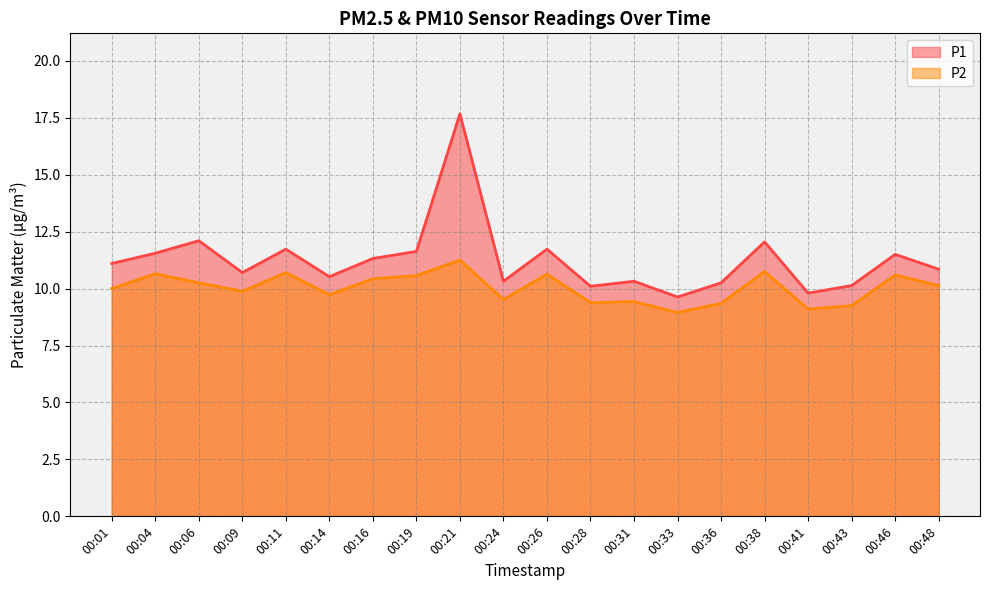

Is it true that P2 equals 10.7 at 00:04?

True